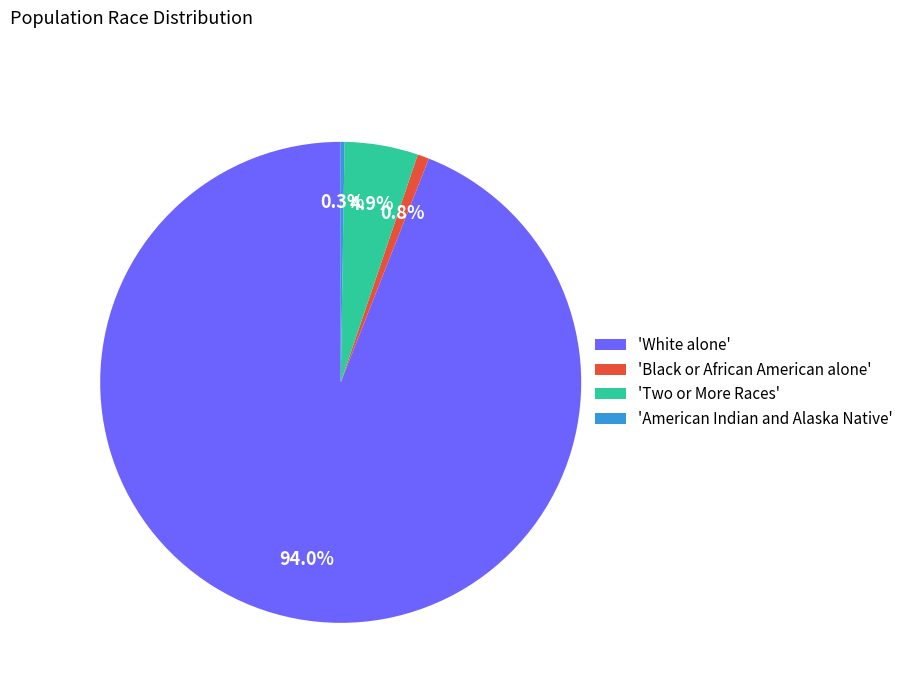

Between 'White alone' and 'Two or More Races', which is larger?

'White alone'